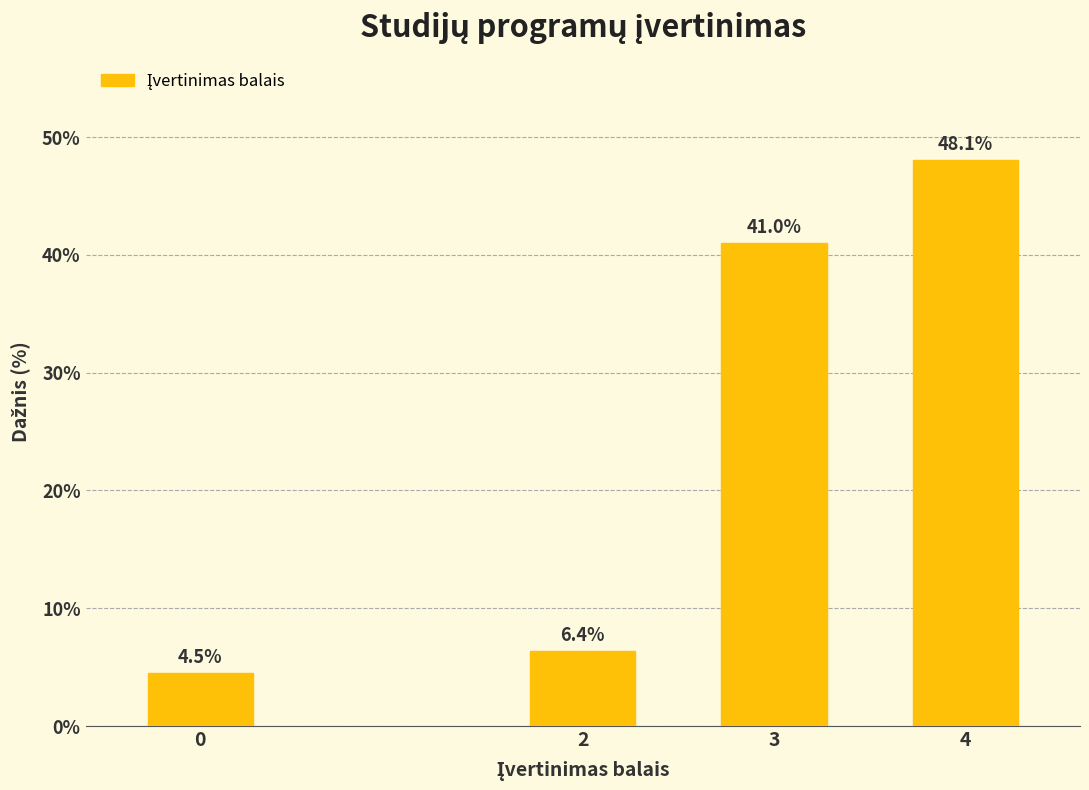

Reading right to left, list all the values displayed in this chart.

4=48.1	3=41.0	2=6.4	0=4.5